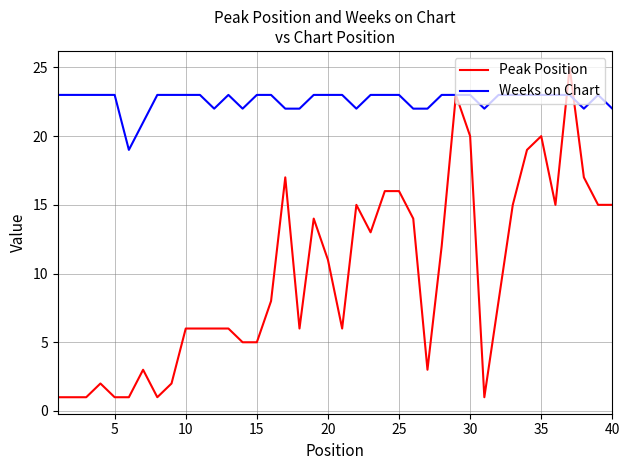

What are all the series names shown in the legend?

Peak Position, Weeks on Chart